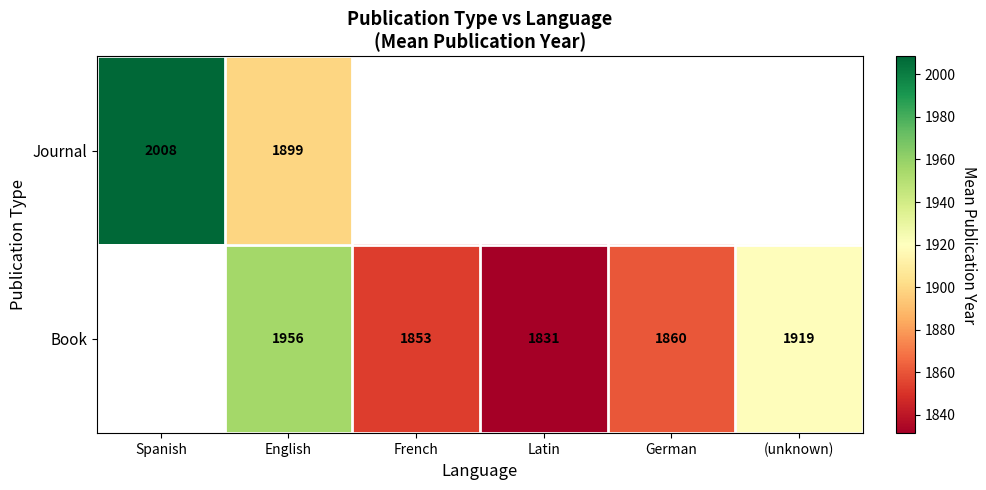

The Book series shows 2778.0 at (unknown). True or false?

False